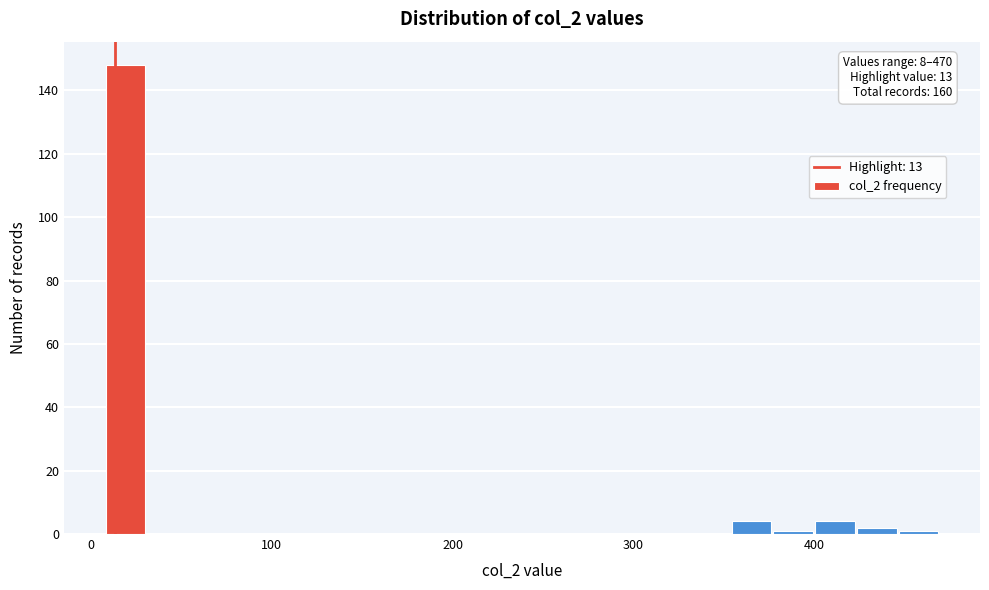

Around what value on the x-axis is the tallest bar? Give the approximate position of its centre, as read against the axis.

20